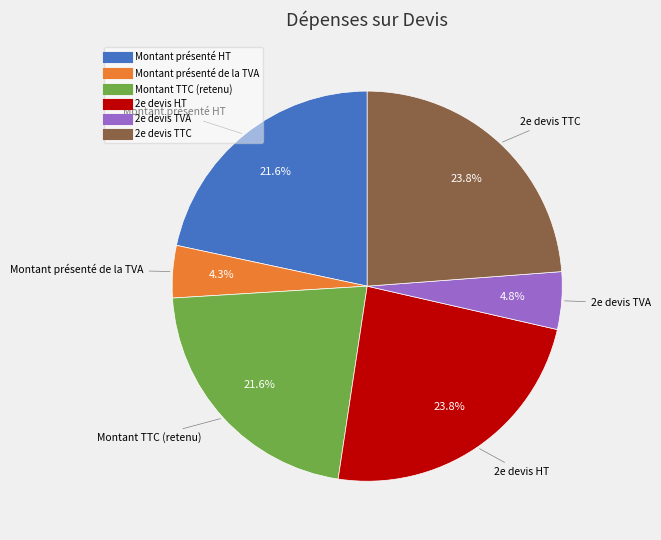

Does any single category account for the majority?

No